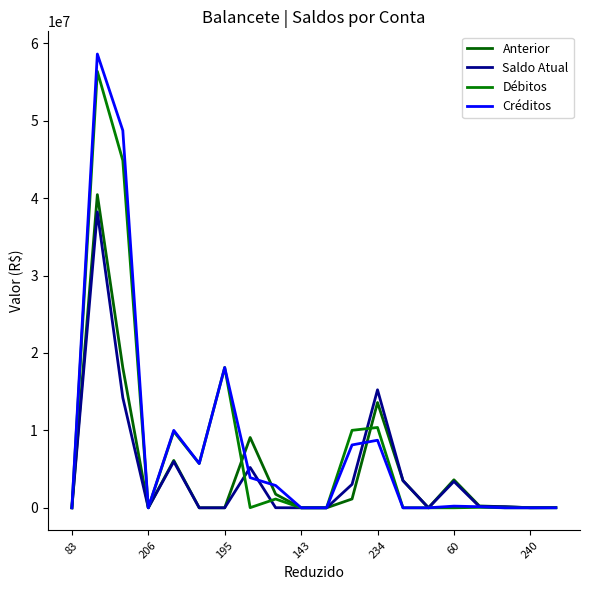

Does the chart display data point markers on the line(s)?

No